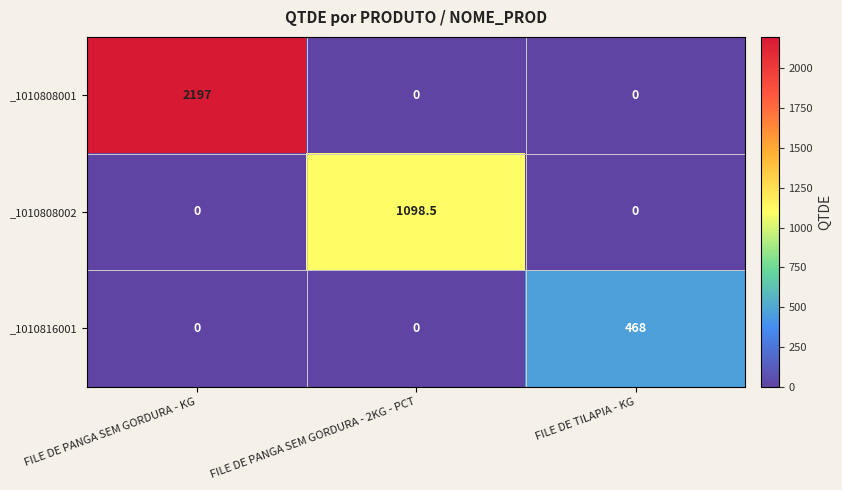

The _1010808002 series shows 736.5 at FILE DE PANGA SEM GORDURA - KG. True or false?

False